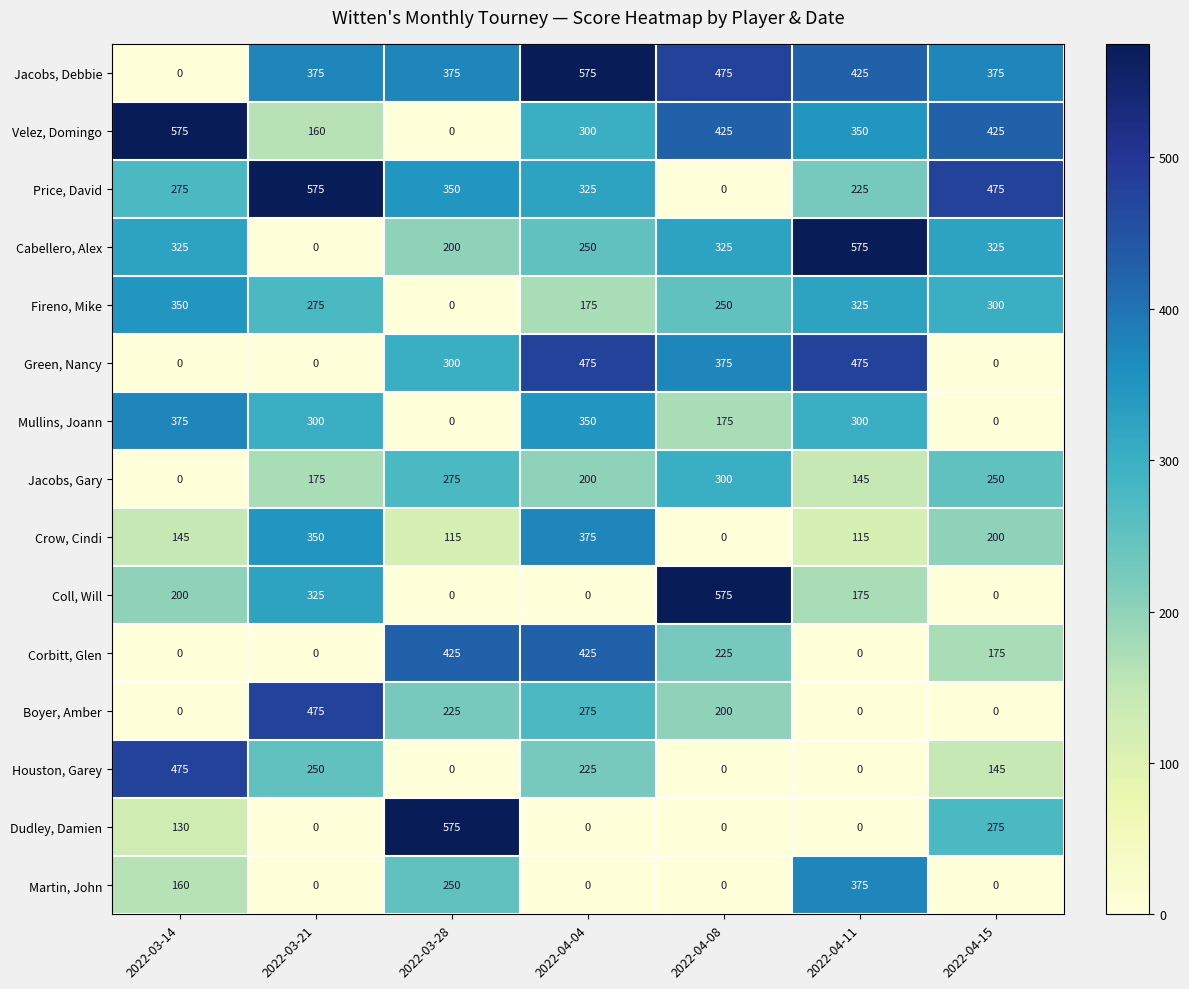

The Dudley, Damien series shows 575 at 2022-03-28. True or false?

True